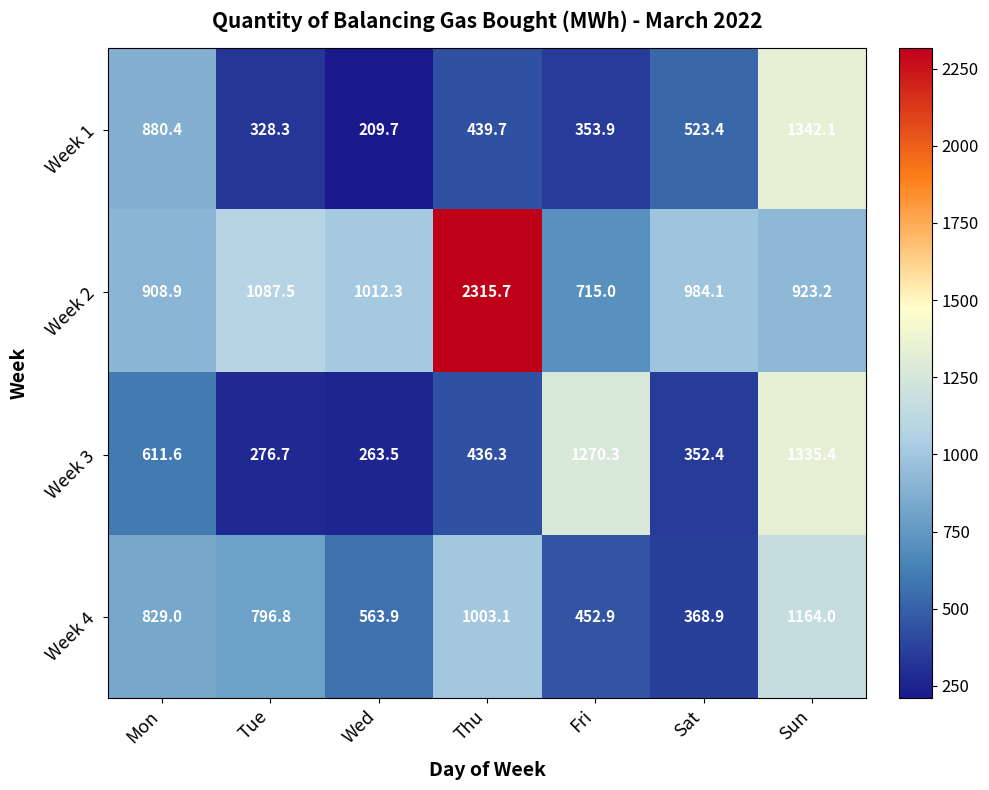

How many data points in Week 1 are above 439?

4